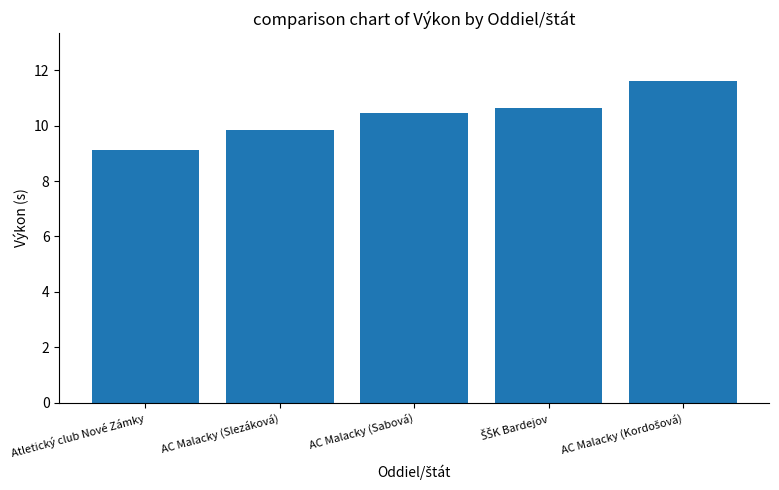

What is the value of the 5th bar from the left?

11.6